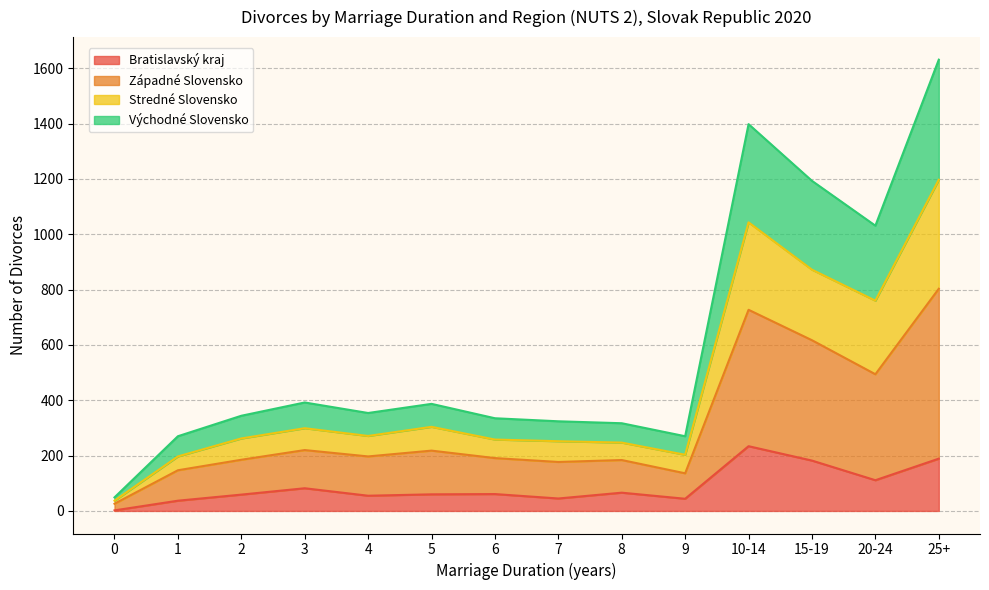

True or false: Stredné Slovensko and Bratislavský kraj cross at least once.

False